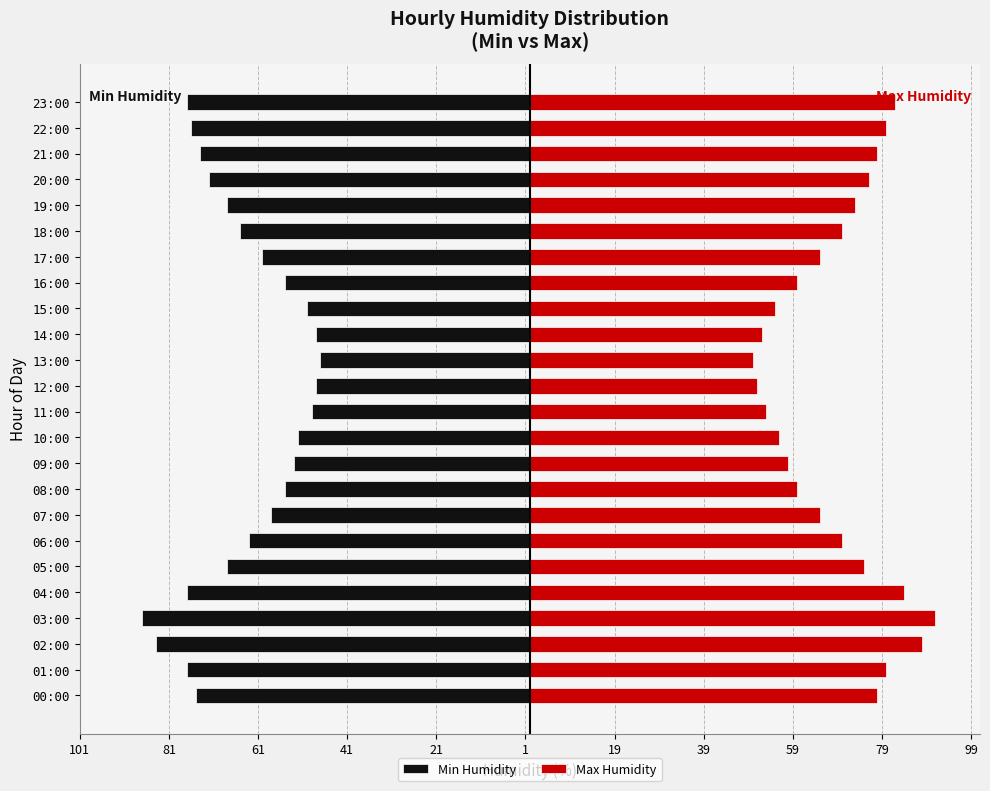

Which has a higher value, 01:00 or 21:00?

21:00